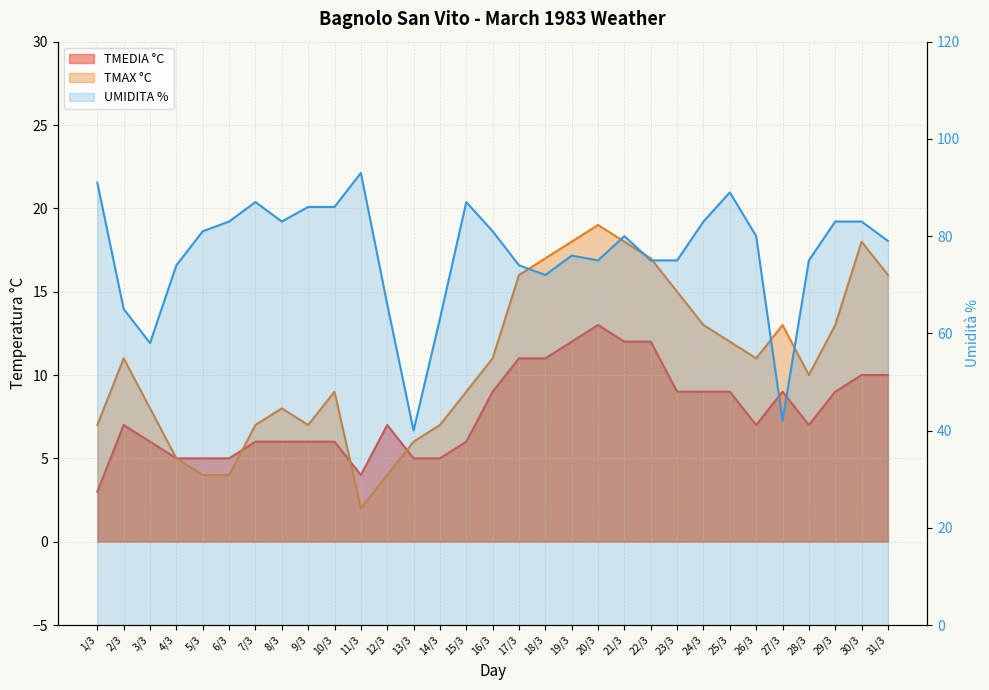

At which label is TMAX °C closest to 10?

28/3